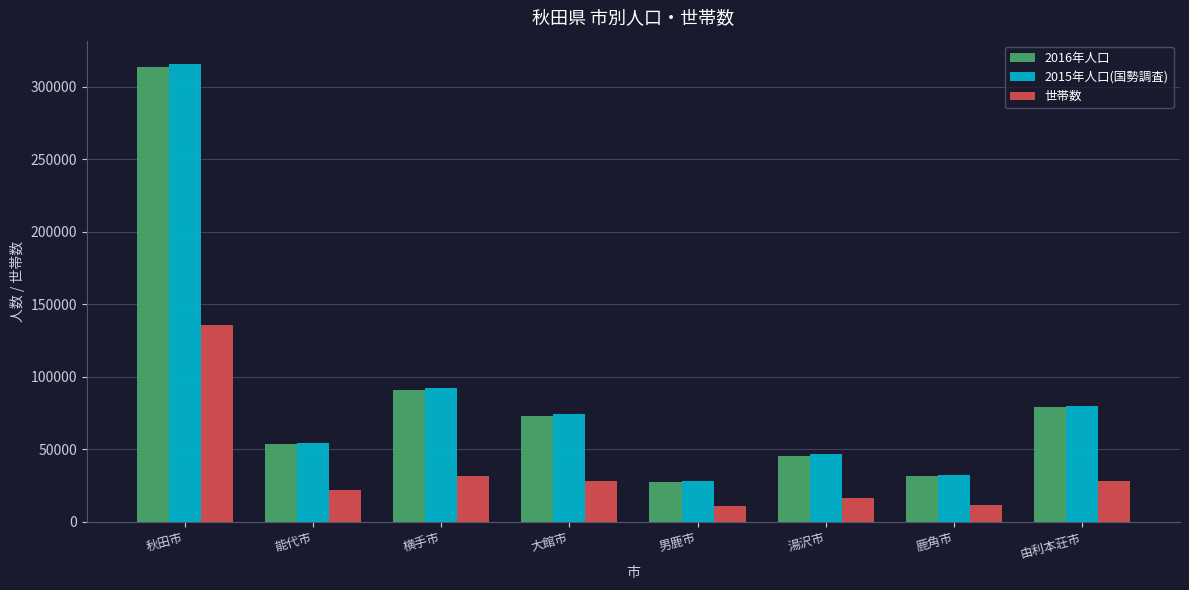

What position from the left is 湯沢市?

6